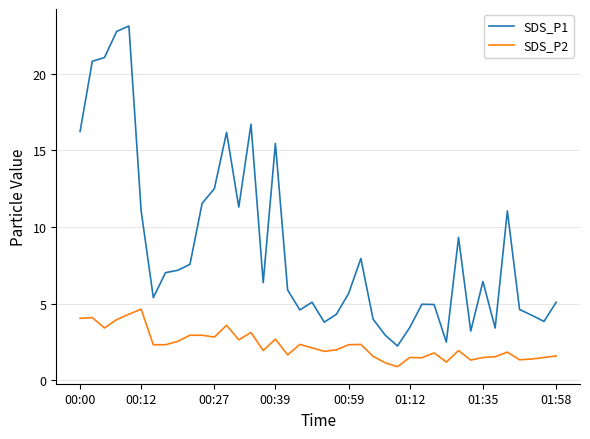

Which series has the largest total across all categories?

SDS_P1